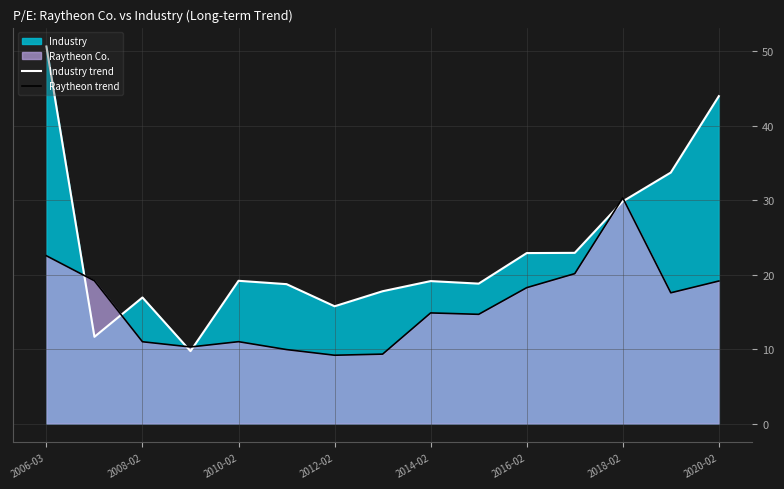

In Raytheon trend, how many points are lower than both neighbors (excluding endpoints)?

4